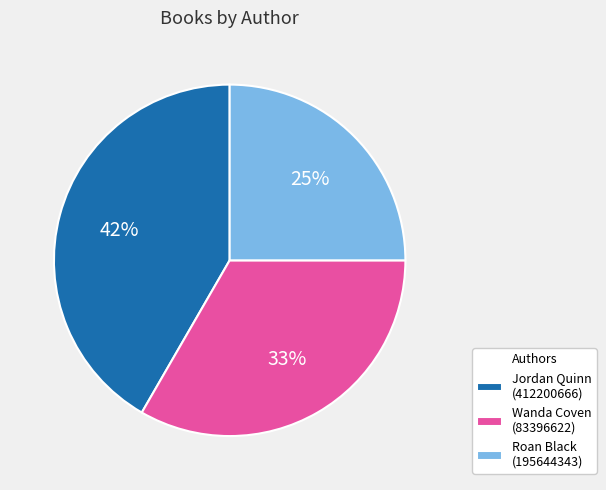

To the nearest percent, what is the average slice percentage?

33%